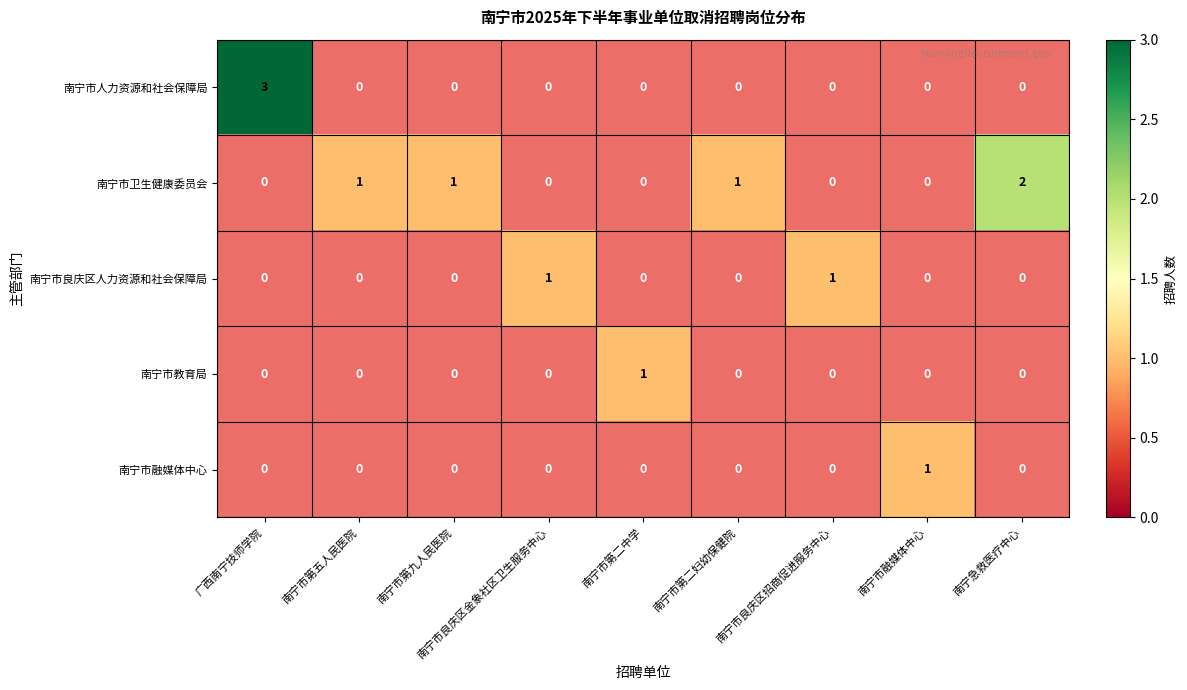

Which series has the largest range (max minus min)?

南宁市人力资源和社会保障局